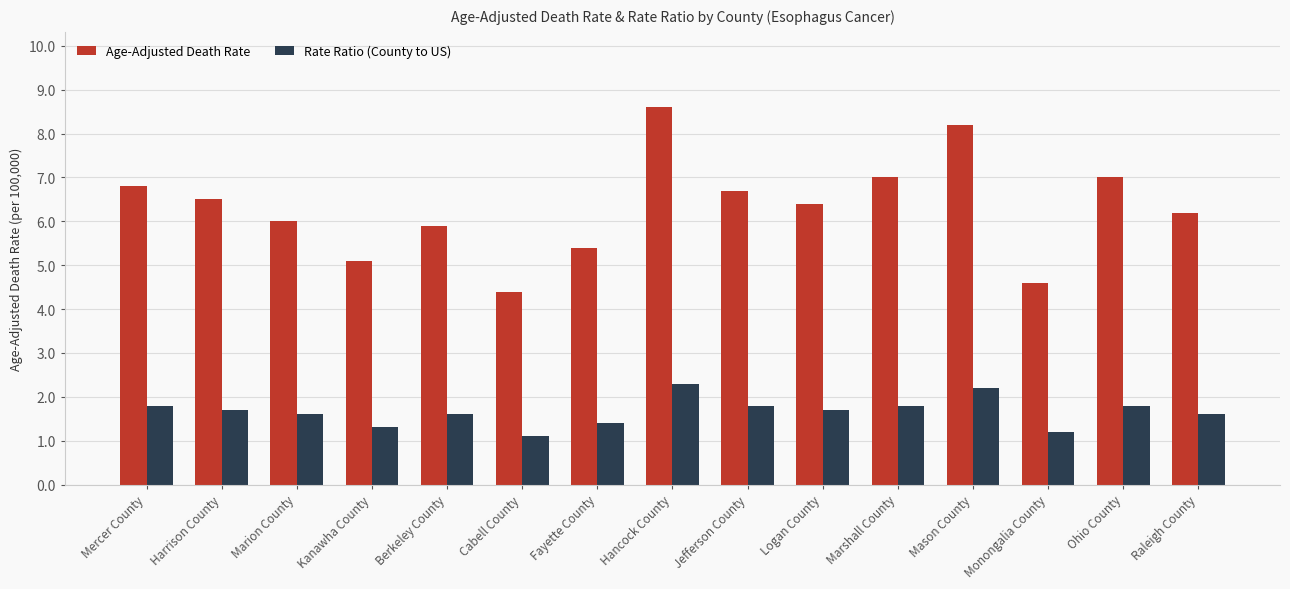

What is the total value across all series at Marshall County?

8.8